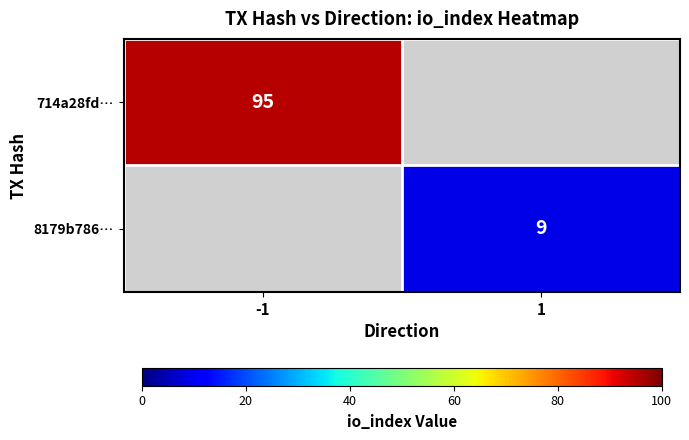

True or false: 8179b786… has a value of 2.1 at 1.

False